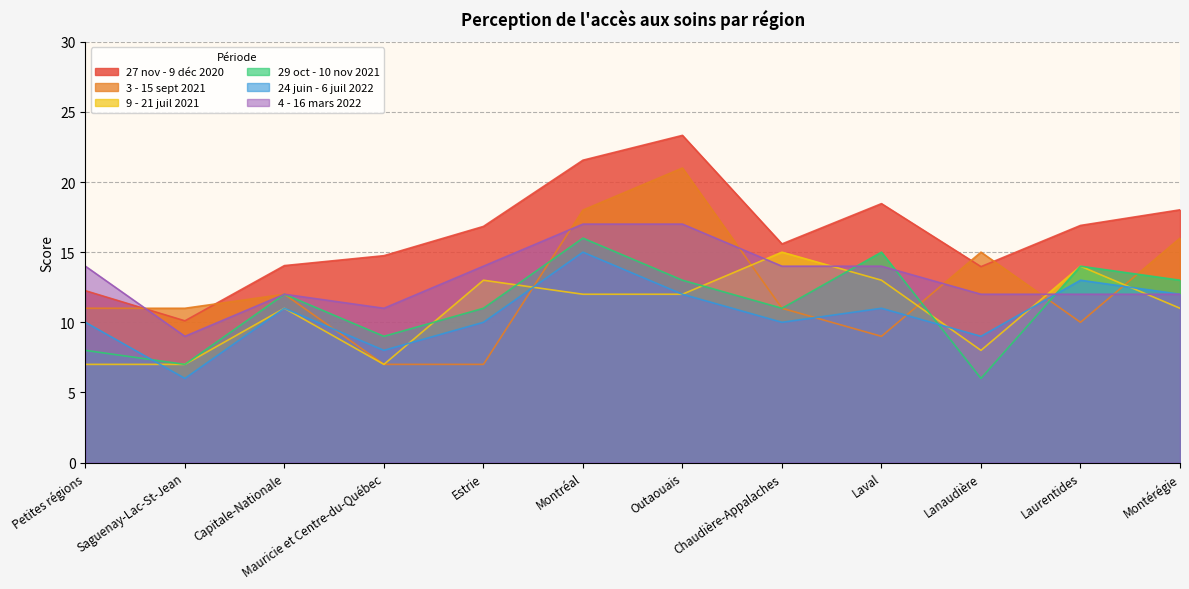

What are all the series names shown in the legend?

27 nov - 9 déc 2020, 3 - 15 sept 2021, 9 - 21 juil 2021, 29 oct - 10 nov 2021, 24 juin - 6 juil 2022, 4 - 16 mars 2022